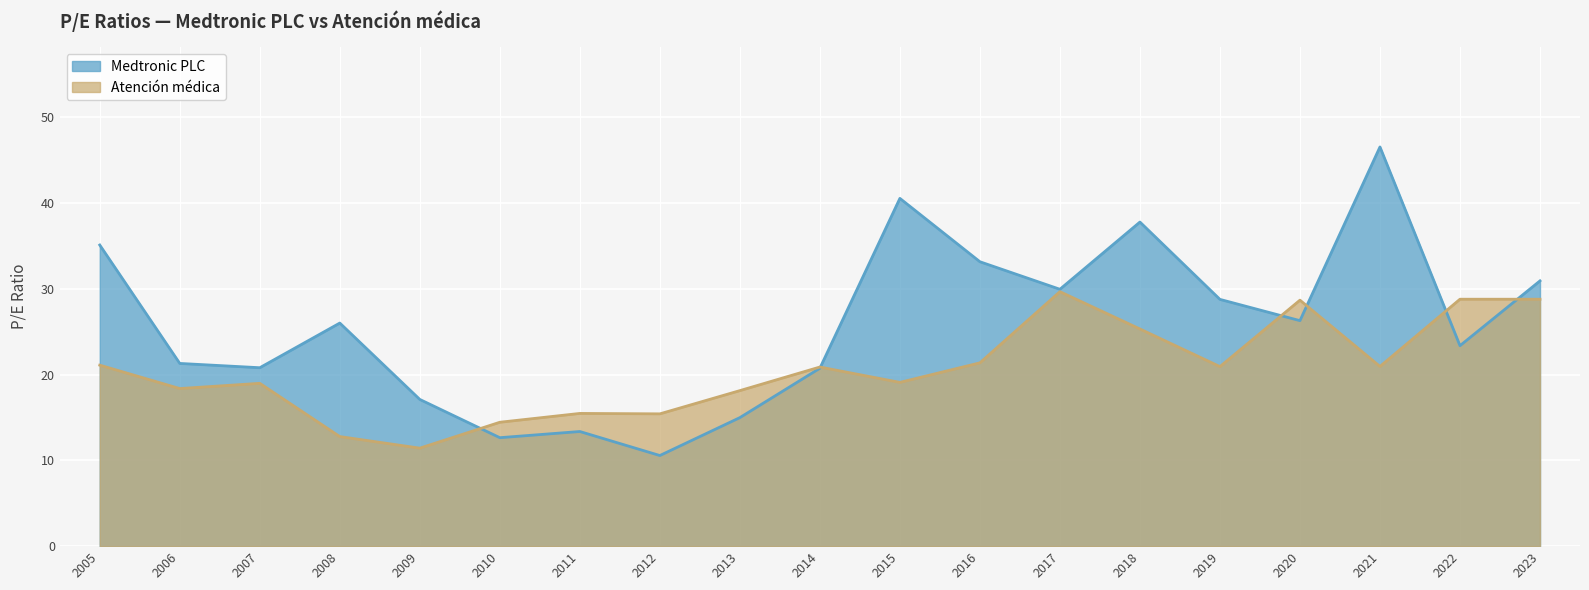

Count the number of categories in the chart.

19